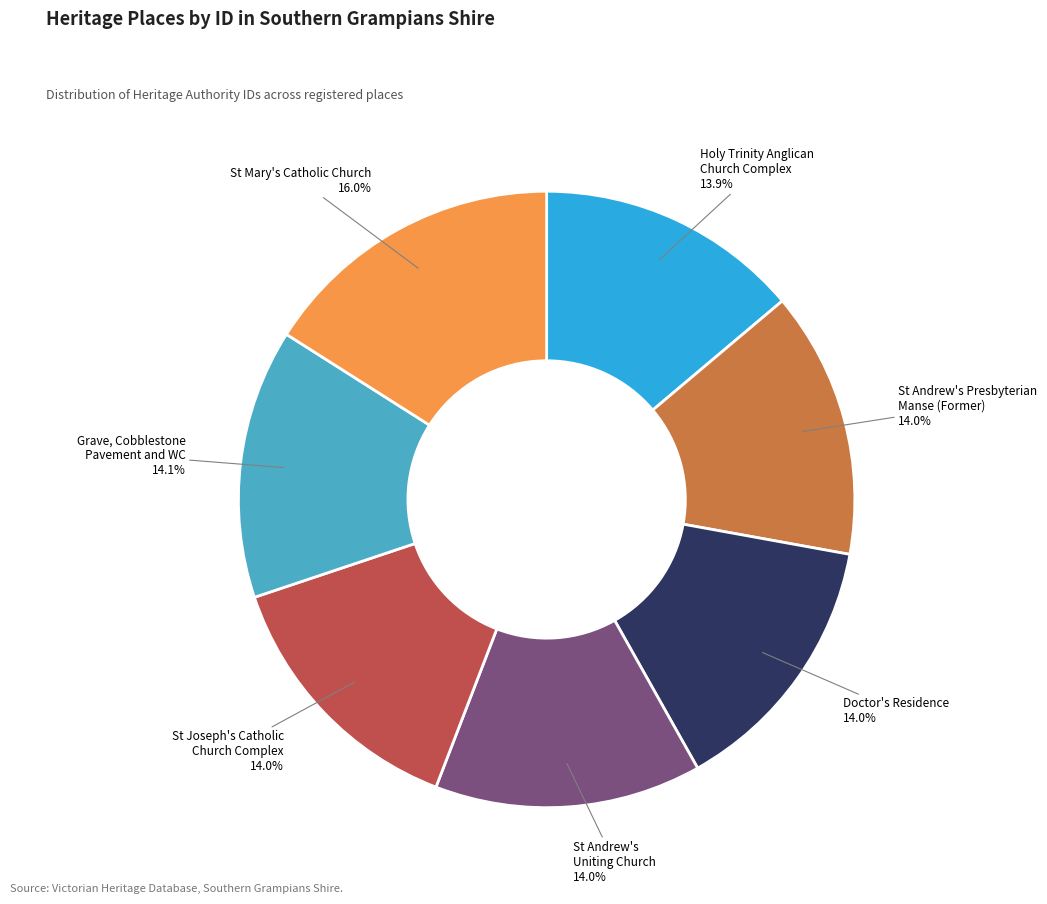

Is there any slice that represents more than half of the pie?

No